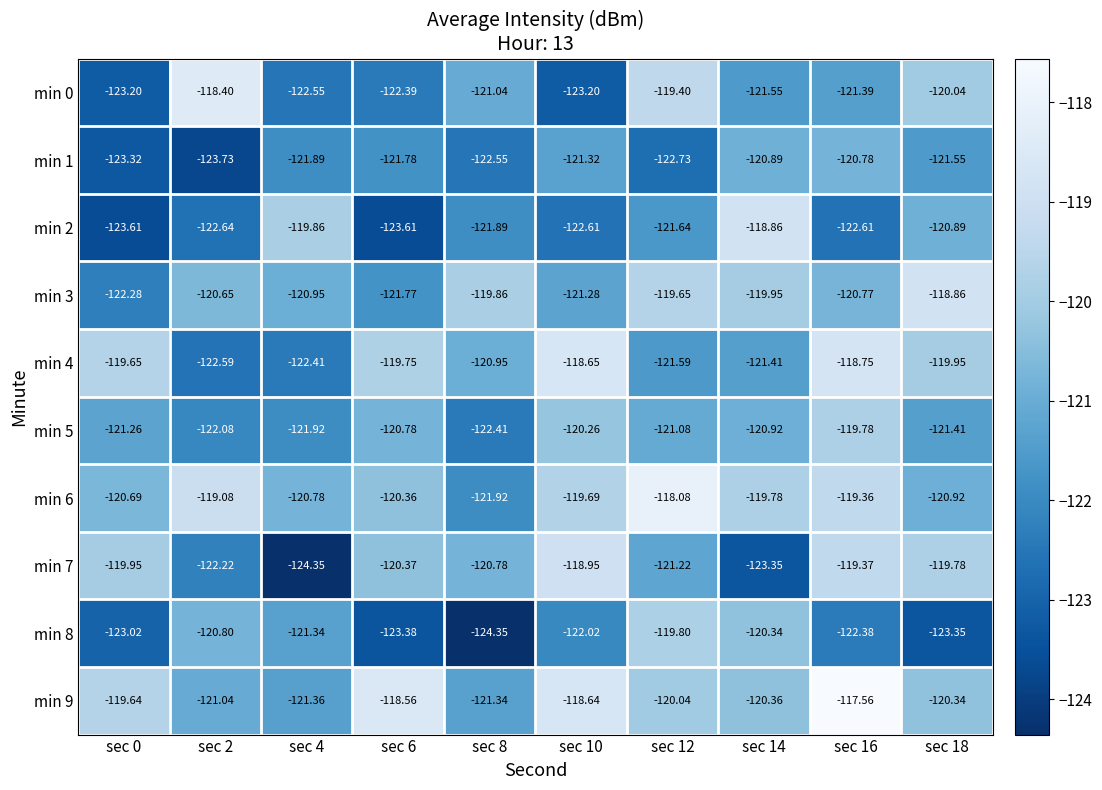

Is the value of min 3 at sec 14 greater than the value of min 9 at sec 12?

Yes